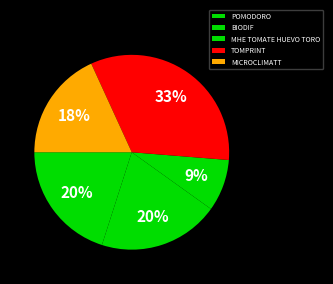

The MHE TOMATE HUEVO TORO slice represents 2% of the pie. True or false?

False